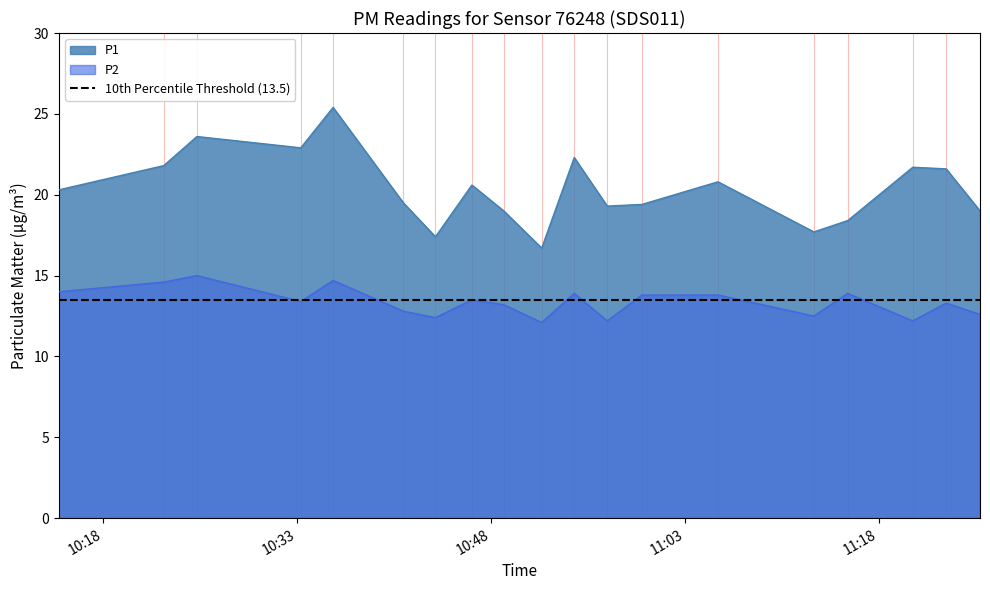

True or false: P2 and P1 intersect in this chart.

False